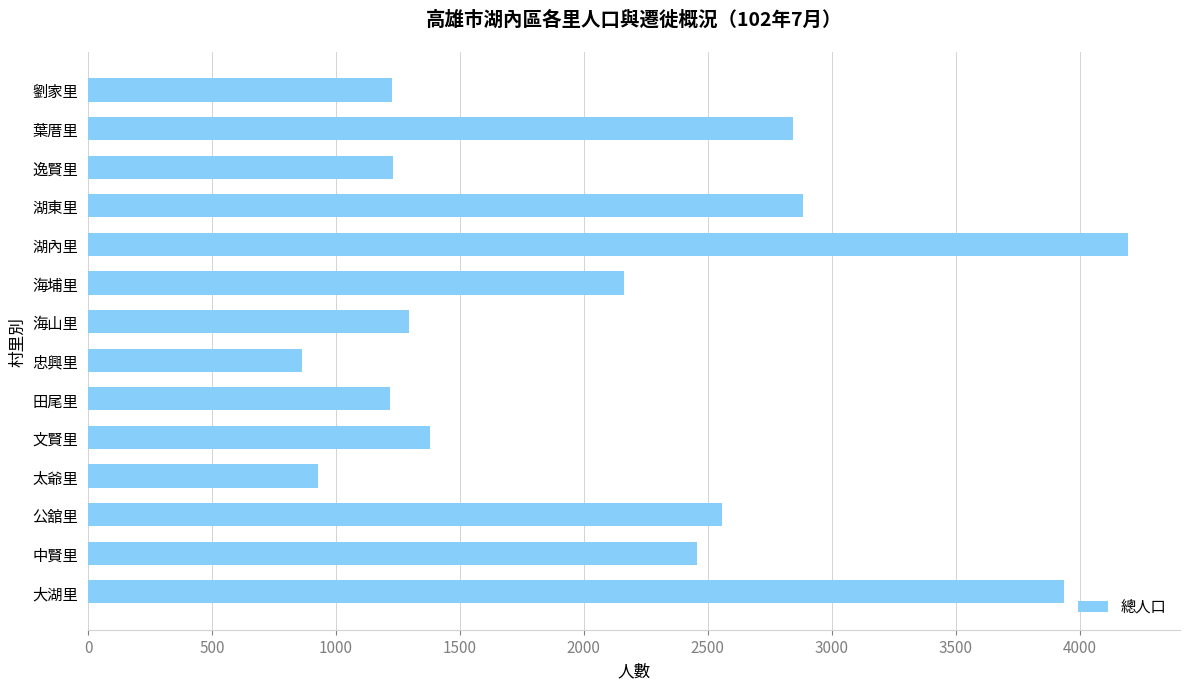

The chart shows a value of 1218 at 田尾里. True or false?

True